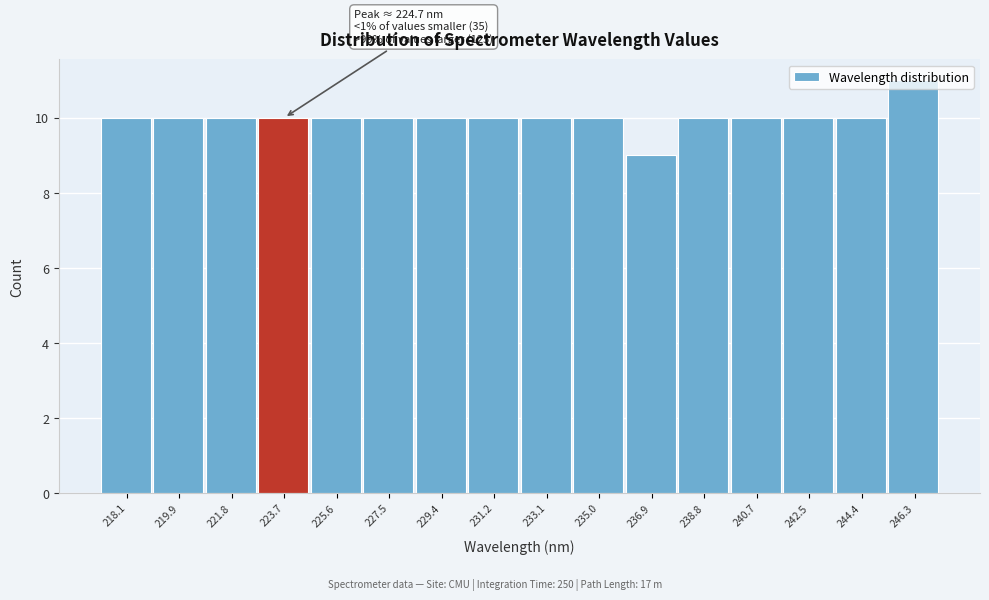

True or false: the data shows 10 at 233.1.

True